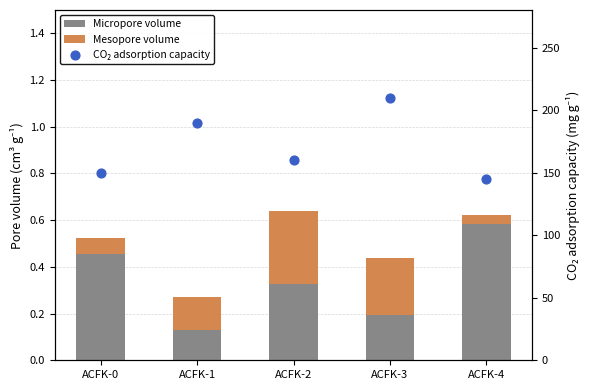

What is the total value across all series at ACFK-0?

150.5